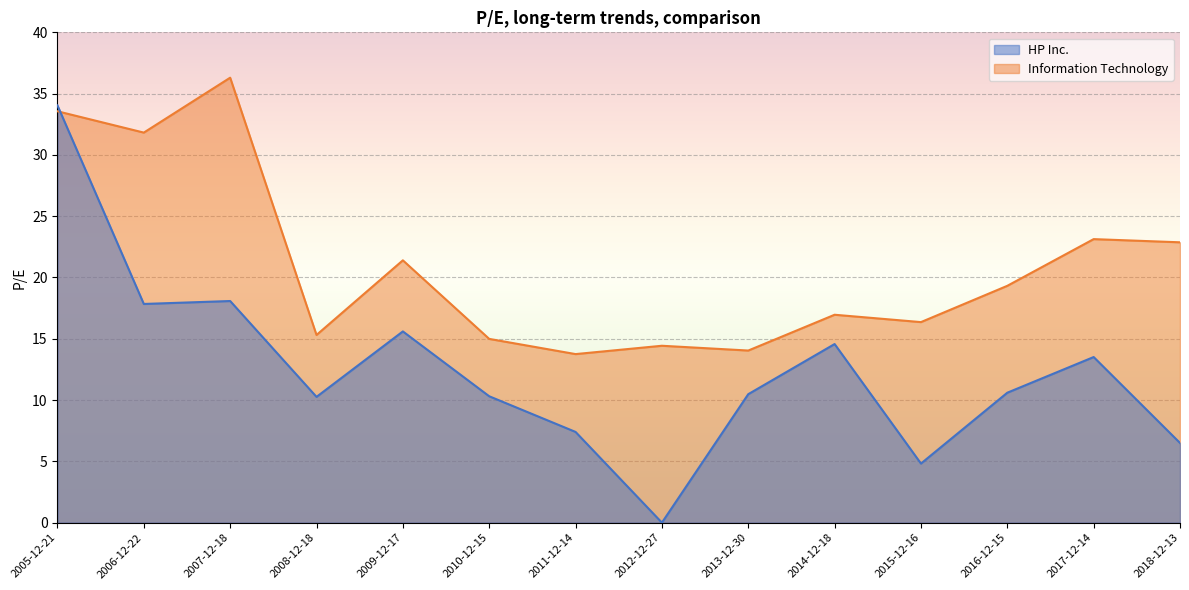

At which category is the sum across all series the highest?

2005-12-21